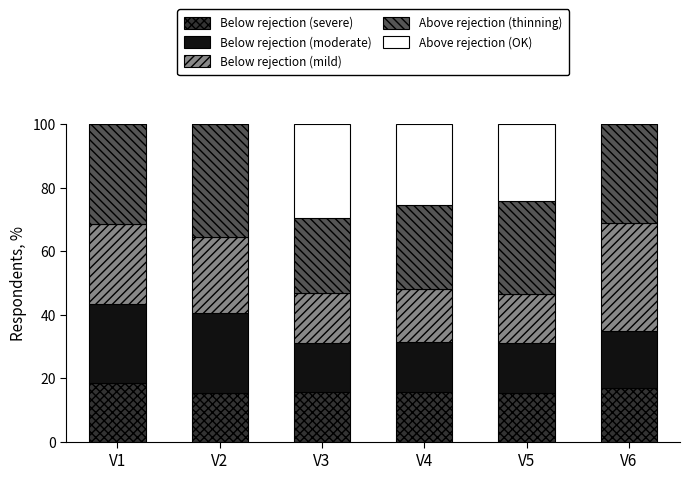

What is the total value across all series at V5?

100.0